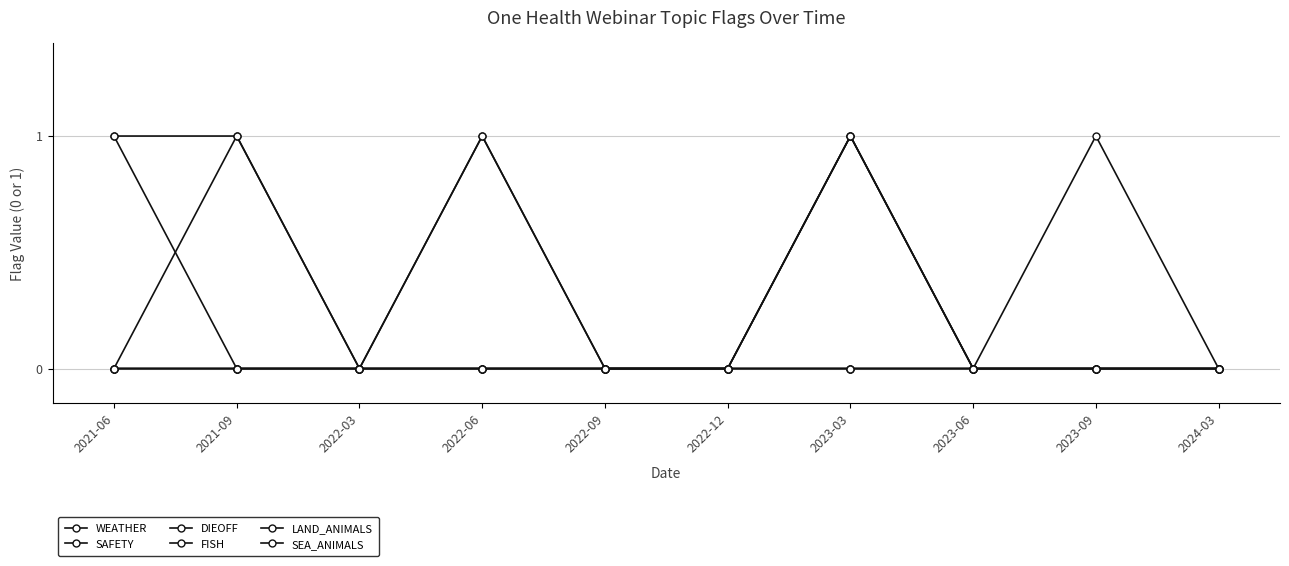

At which label is LAND_ANIMALS closest to 0?

2021-06